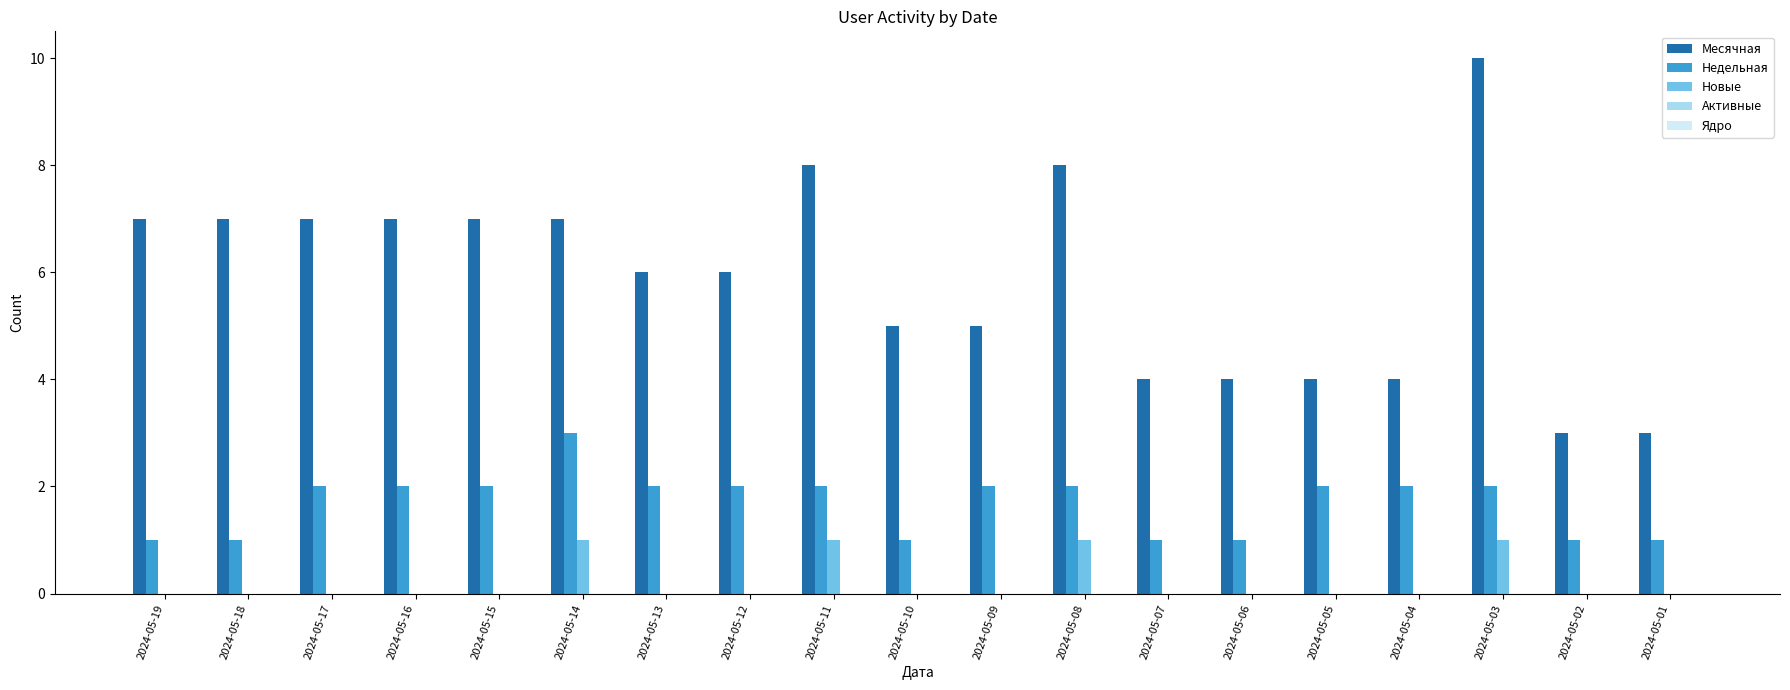

Is the value of Недельная at 2024-05-02 greater than the value of Месячная at 2024-05-01?

No